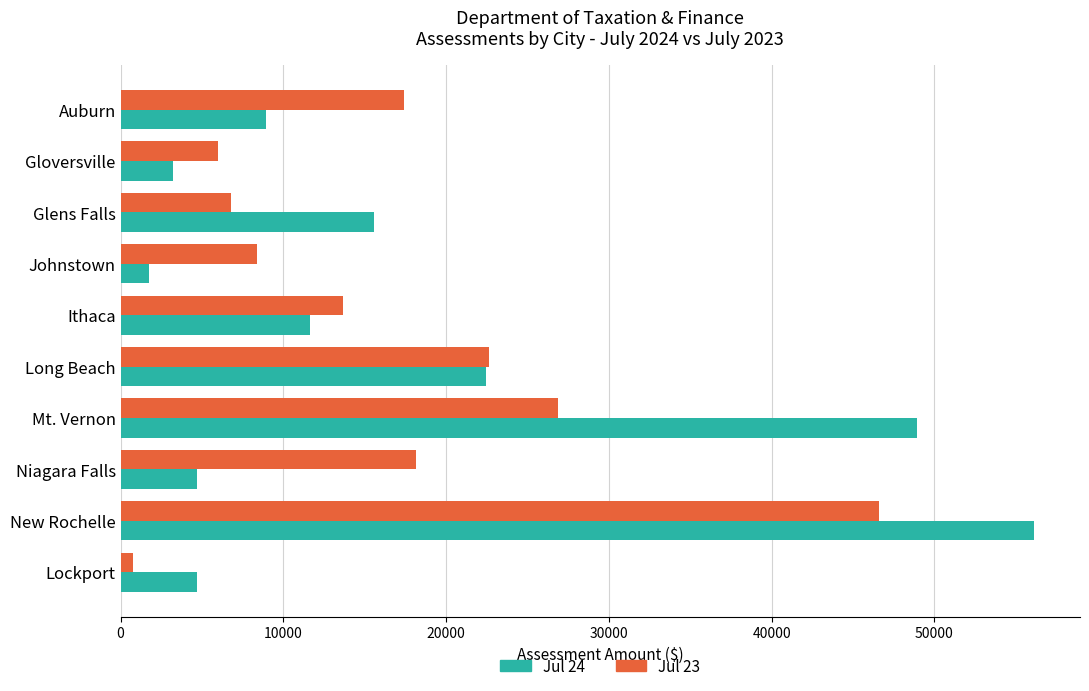

What is the sum of all Jul 23 values?

167309.1